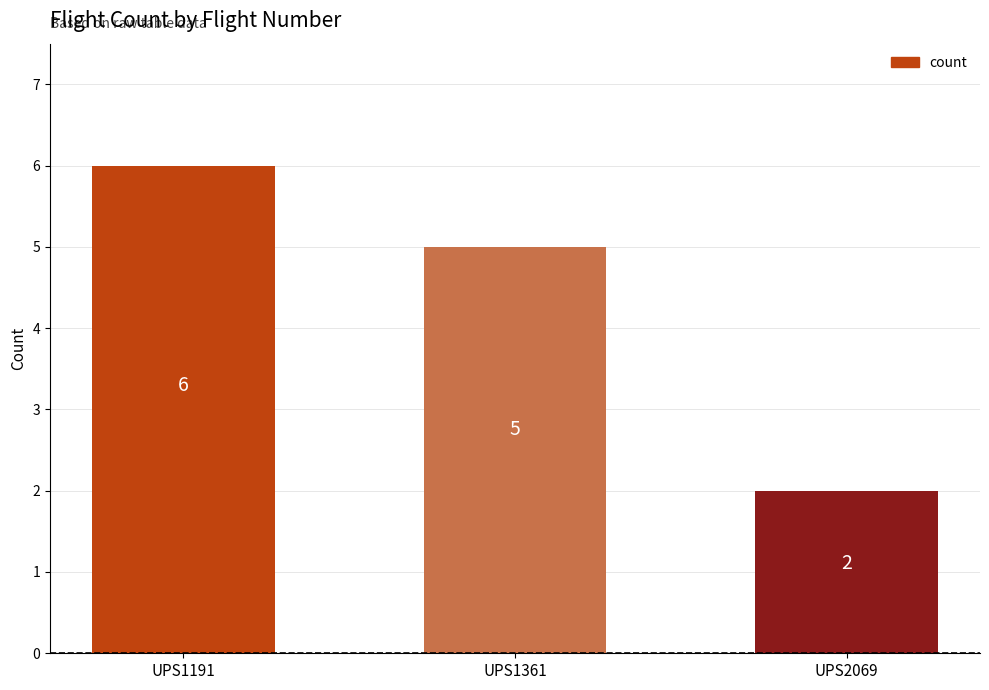

How many categories are shown in the chart?

3